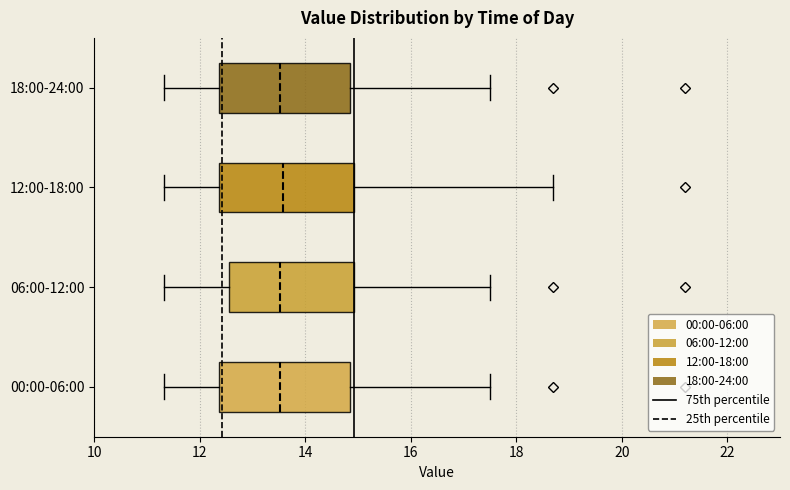

Reading bottom to top, read every box against the x-axis: the position of its median line, the range the box covers, and the ends of its whiskers. The values are not printed on the chart, so give them approximately, as read against the axis.

00:00-06:00: median 13.6, box 12.4 to 14.8, whiskers 11.4 to 17.6
06:00-12:00: median 13.6, box 12.6 to 15.0, whiskers 11.4 to 17.6
12:00-18:00: median 13.6, box 12.4 to 15.0, whiskers 11.4 to 18.8
18:00-24:00: median 13.6, box 12.4 to 14.8, whiskers 11.4 to 17.6